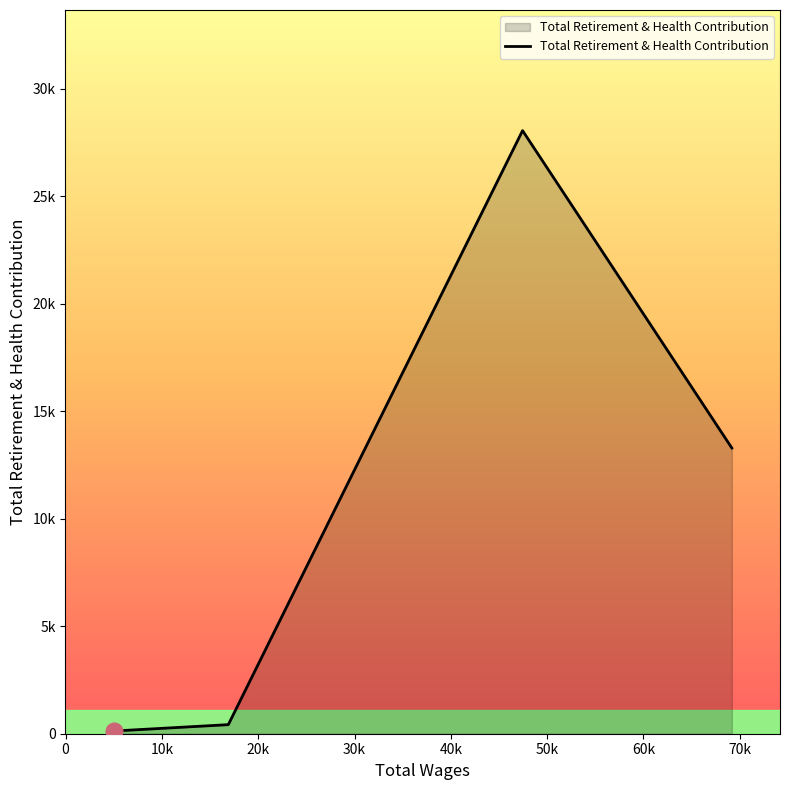

Does the chart have visible grid lines?

No